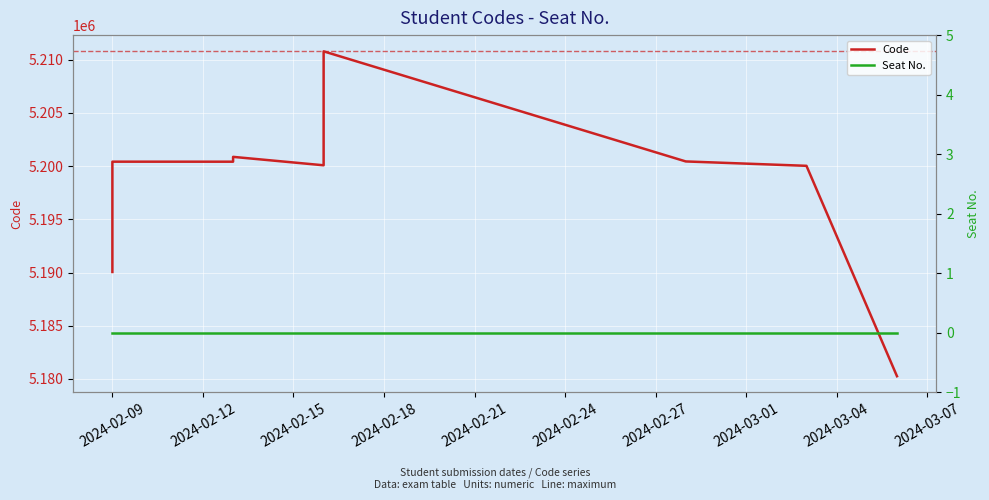

Which has a higher value, 2024-02-09 or 2024-02-09?

2024-02-09